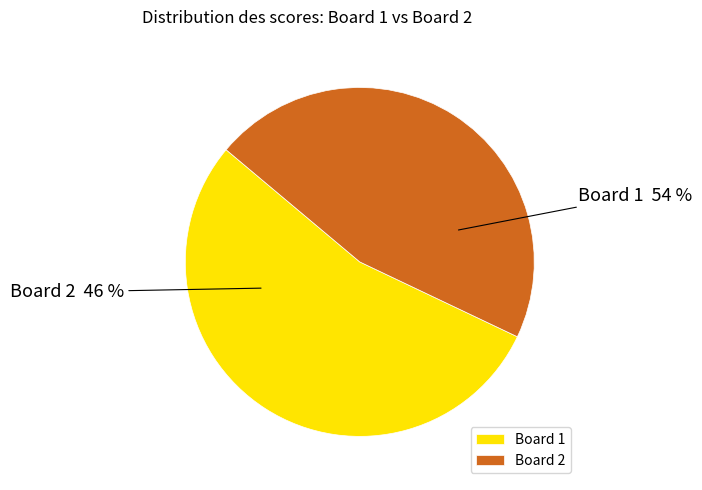

To the nearest percent, what is the average slice percentage?

50%